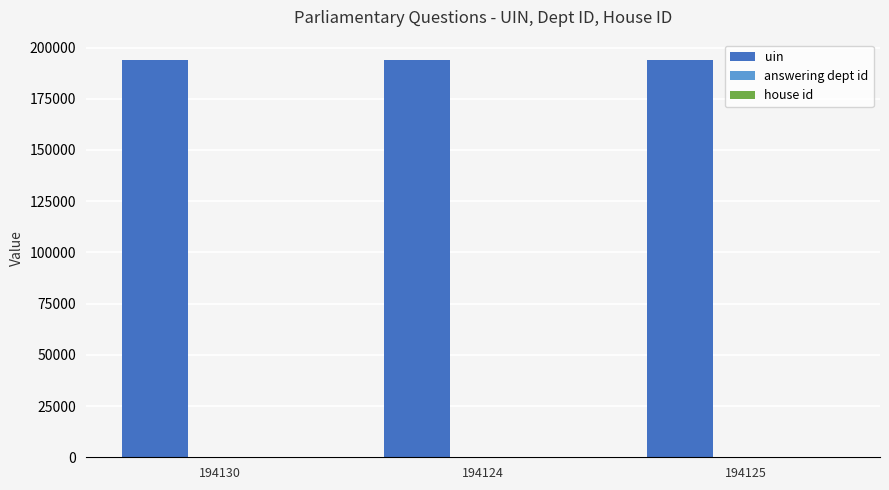

True or false: uin has a value of 194125 at 194125.

True